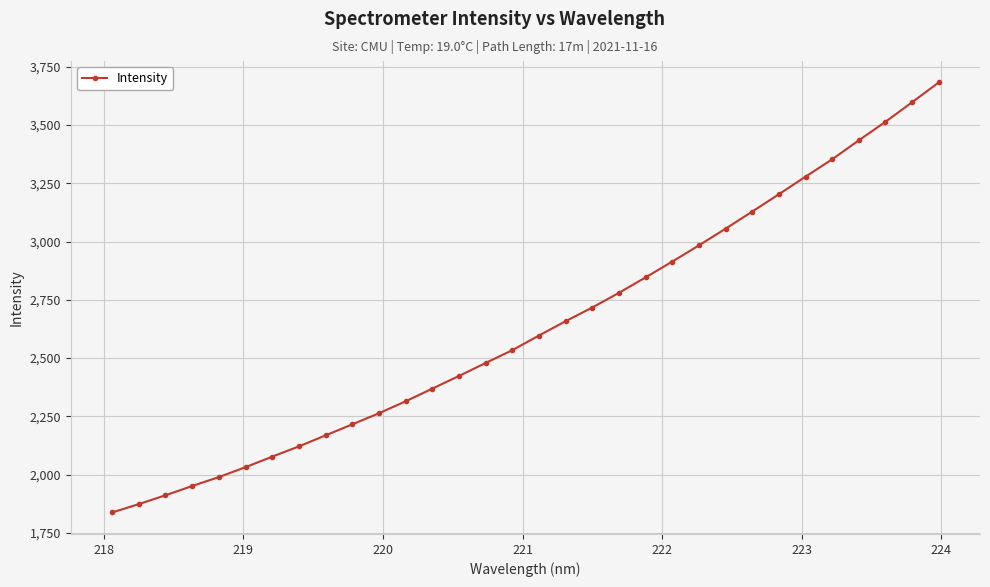

What is the difference between the maximum and minimum values?

1844.7